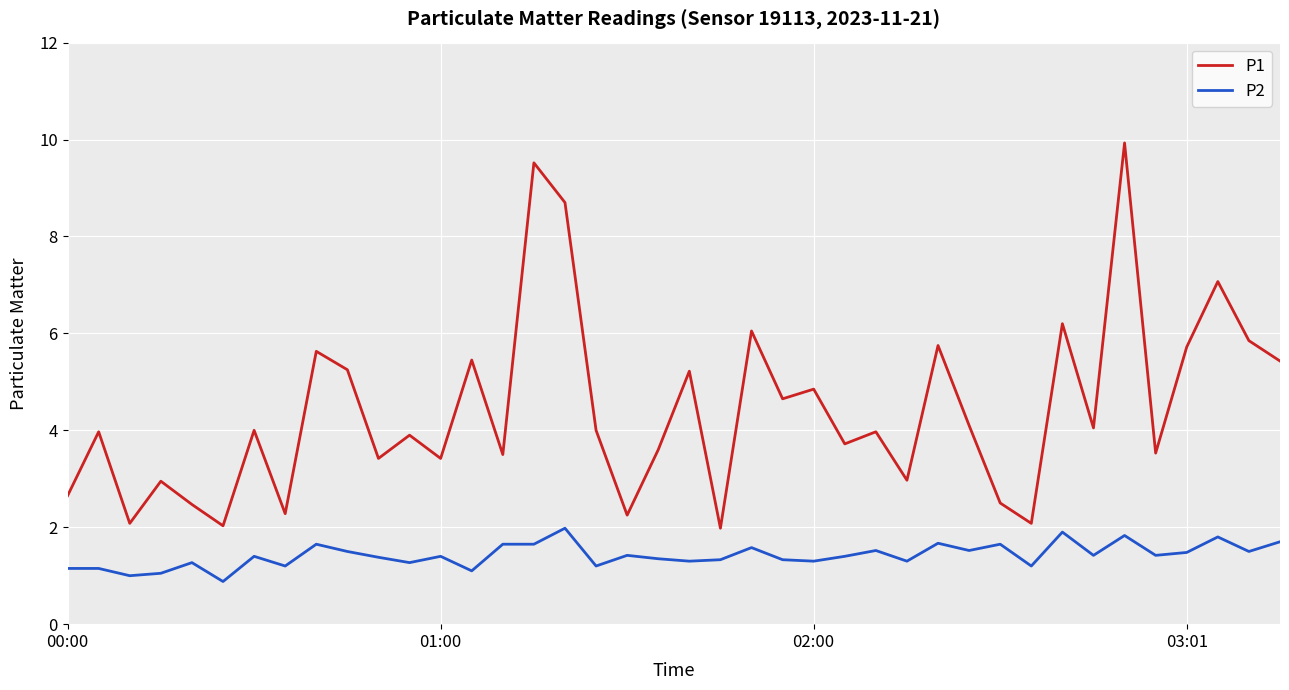

Which series has the largest total across all categories?

P1